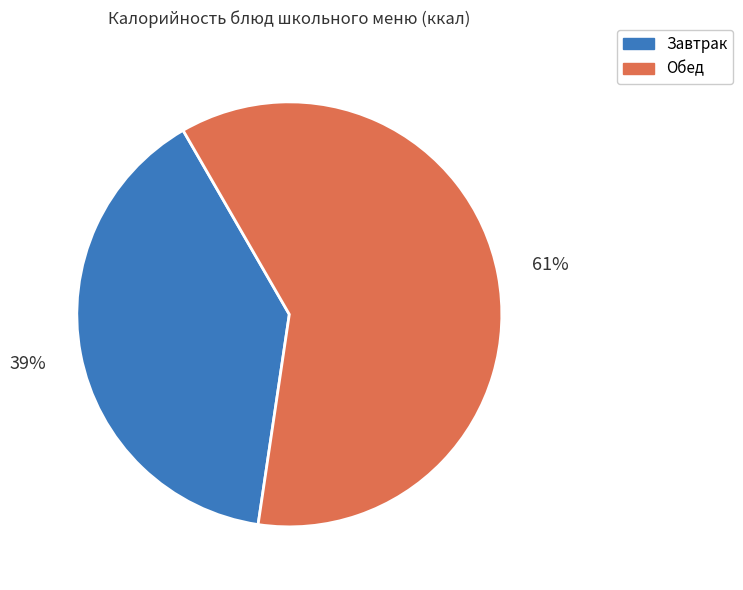

Is the sum of Завтрак and Обед greater than half?

Yes